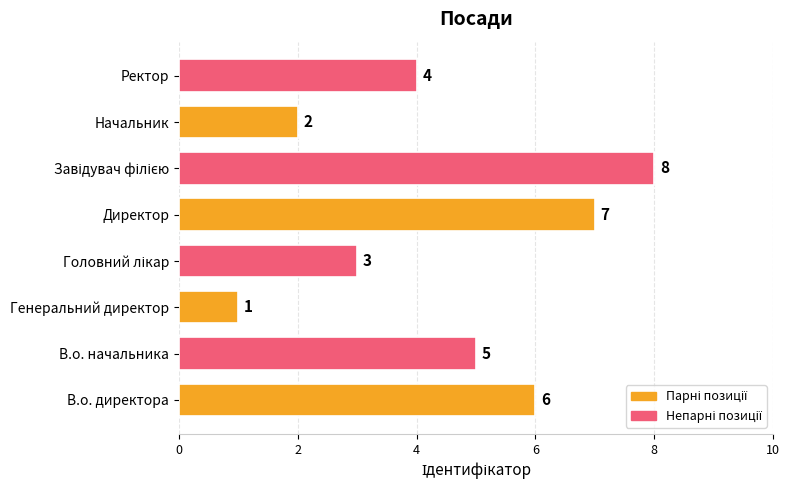

How many data points are less than 5?

4